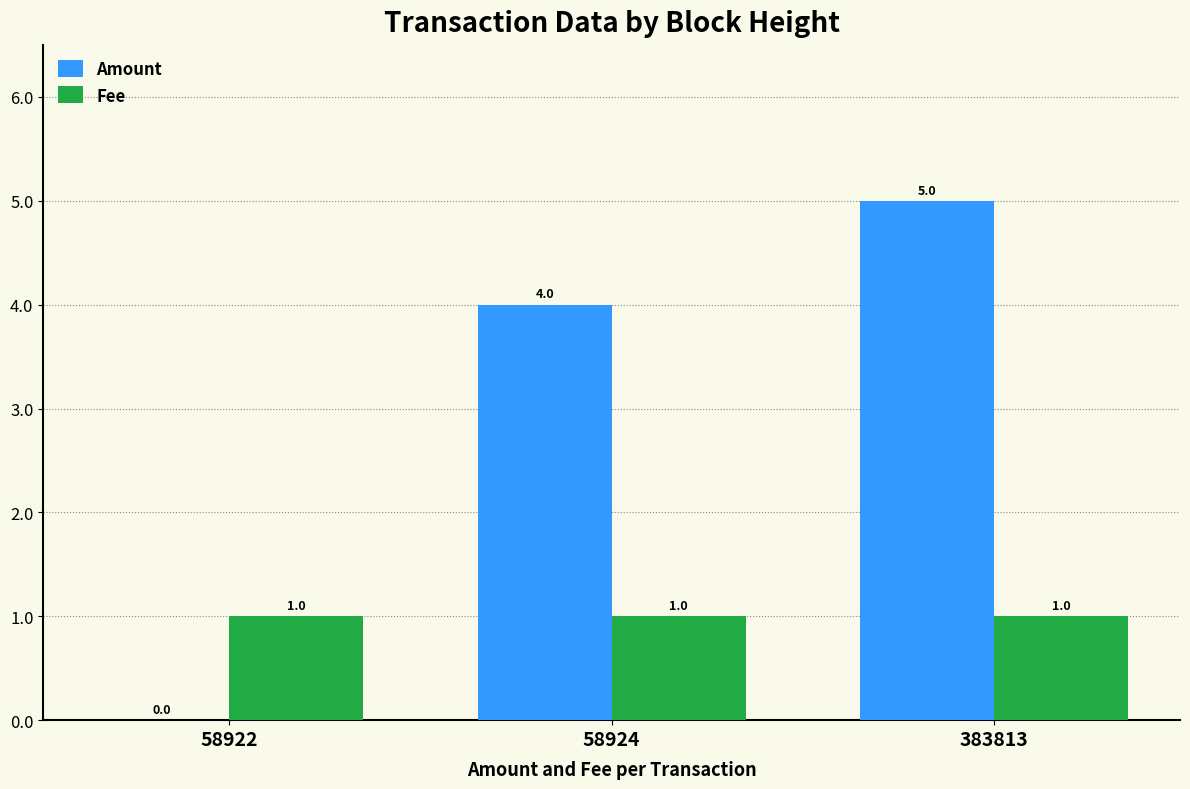

How many data points does each series have?

3